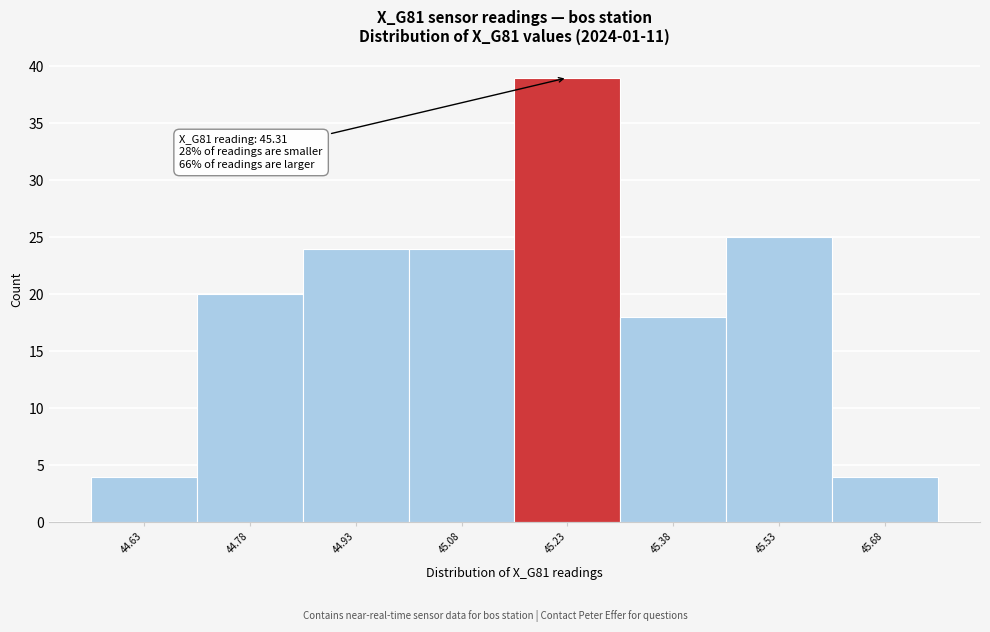

Reading left to right, list all the values displayed in this chart.

4	20	24	24	39	18	25	4